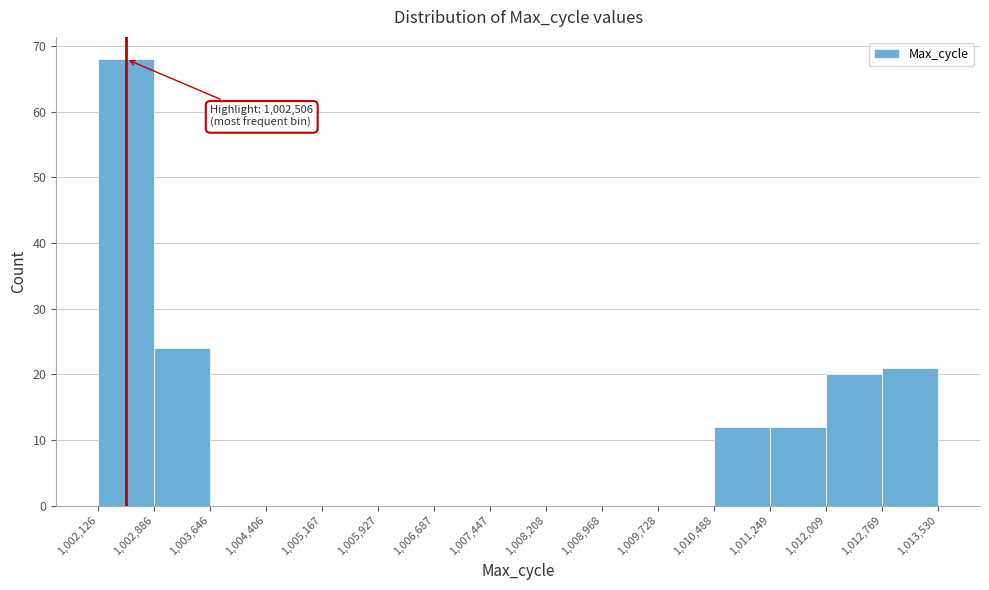

Over which range of the x-axis is the bar tallest?

1,002,126 to 1,002,886